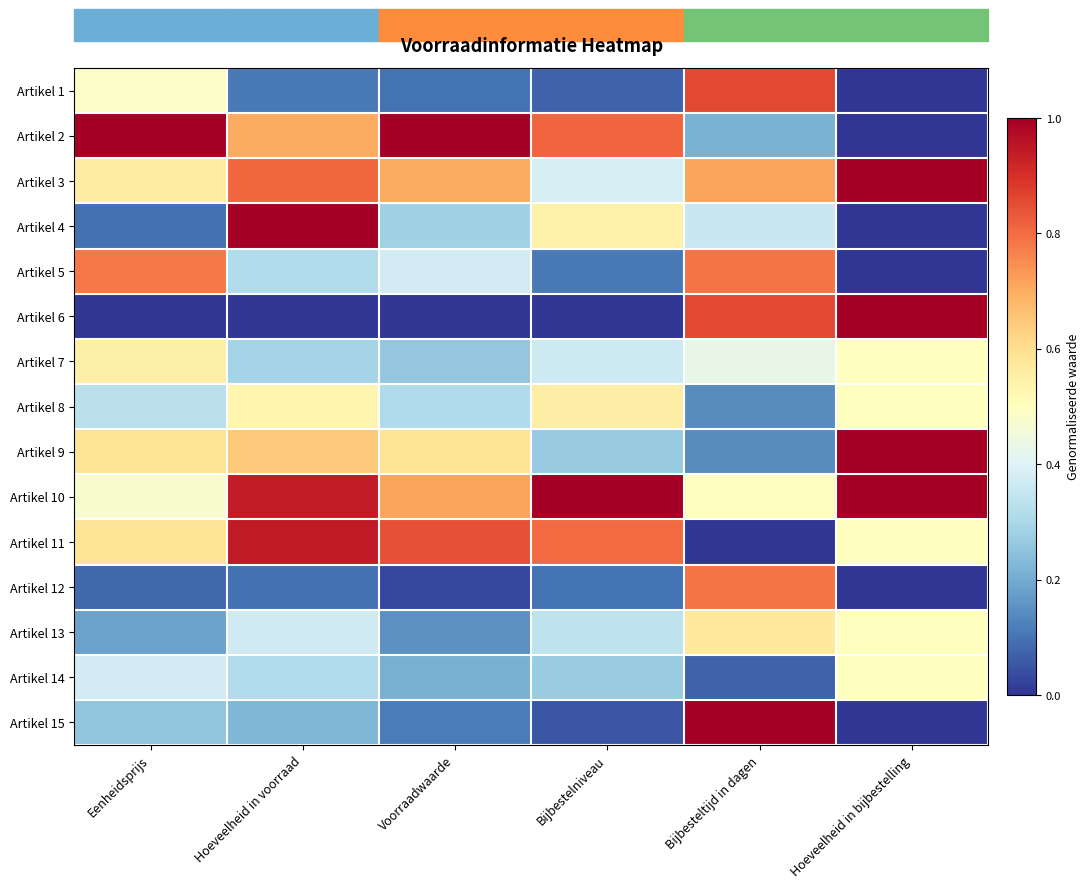

List the series in order of their peak value, highest first.

Artikel 2, Artikel 3, Artikel 4, Artikel 6, Artikel 9, Artikel 10, Artikel 15, Artikel 11, Artikel 1, Artikel 5, Artikel 12, Artikel 13, Artikel 8, Artikel 7, Artikel 14